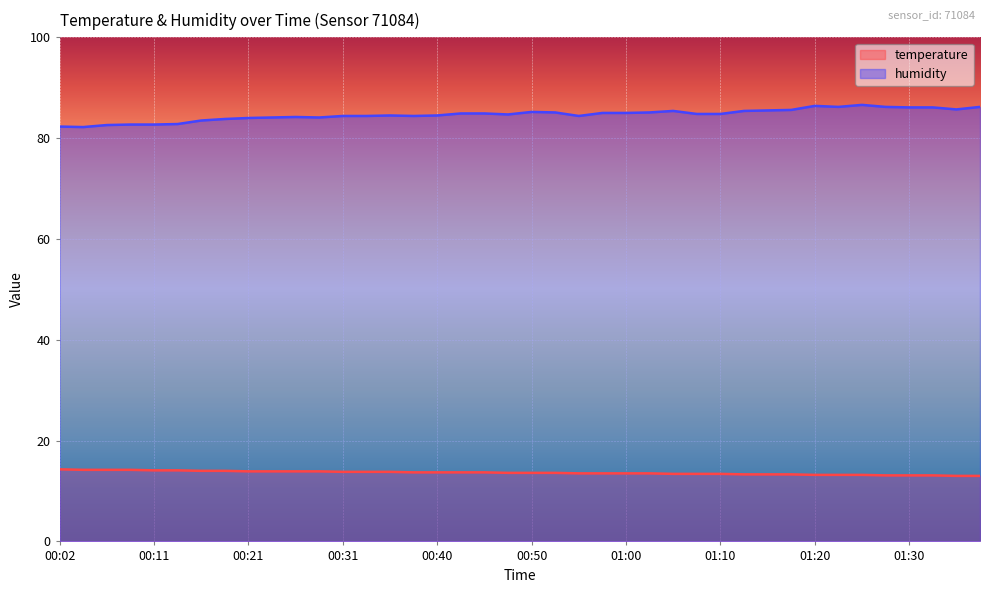

What is the sum of the temperature values at 01:20 and 01:15?

26.5